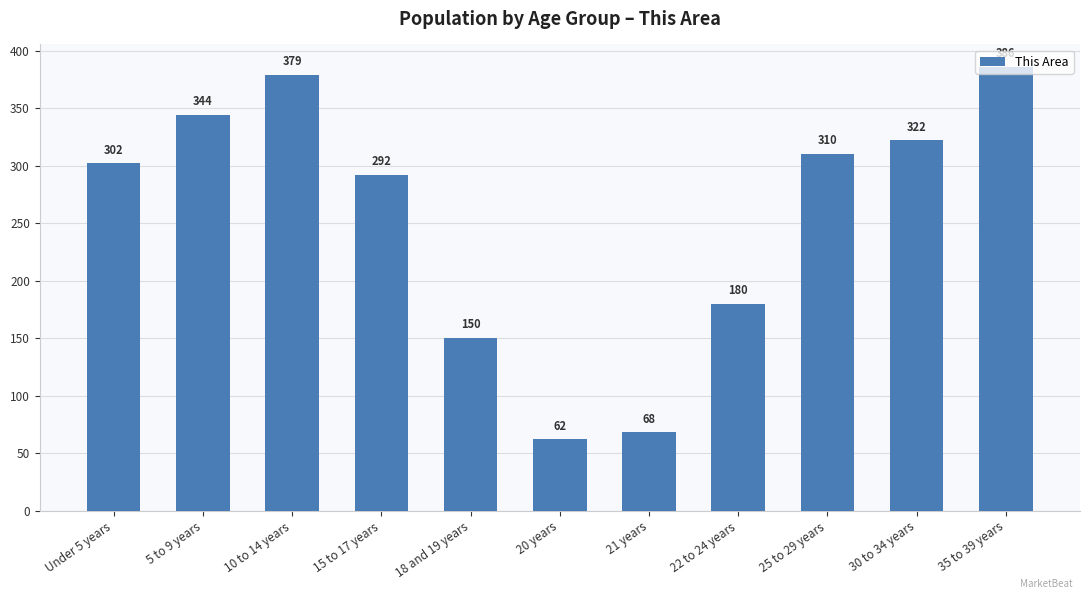

Is it true that the value at Under 5 years is 134?

False